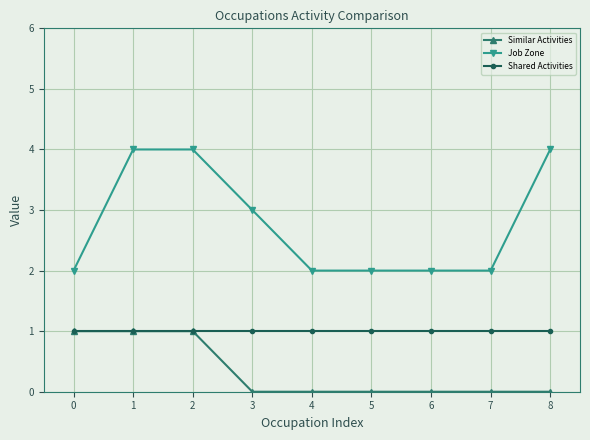

How many lines are shown in the chart?

3